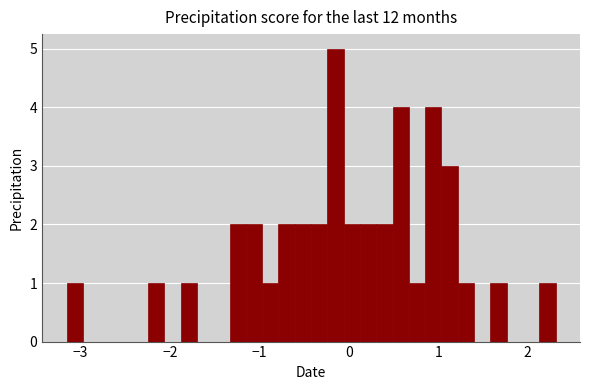

Read against the x-axis, roughly where is the centre of the tallest bar?

-0.1